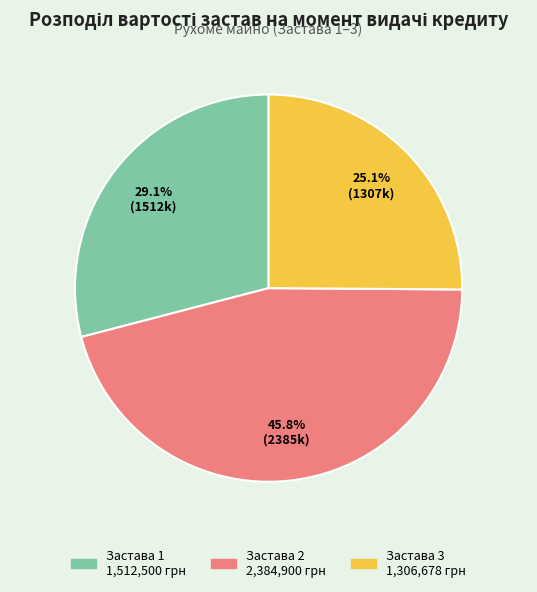

To the nearest percent, what is the difference between the Застава 3 and Застава 2 slice percentages?

21%